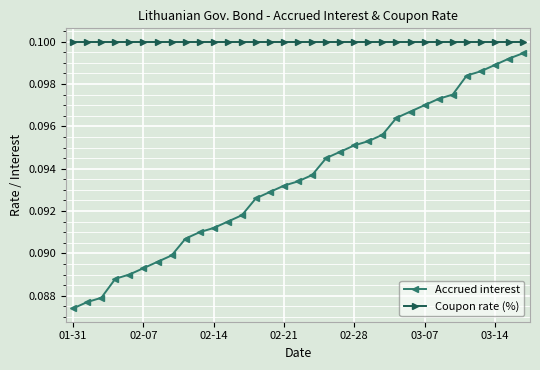

How many Accrued interest values are between 0 and 1?

33